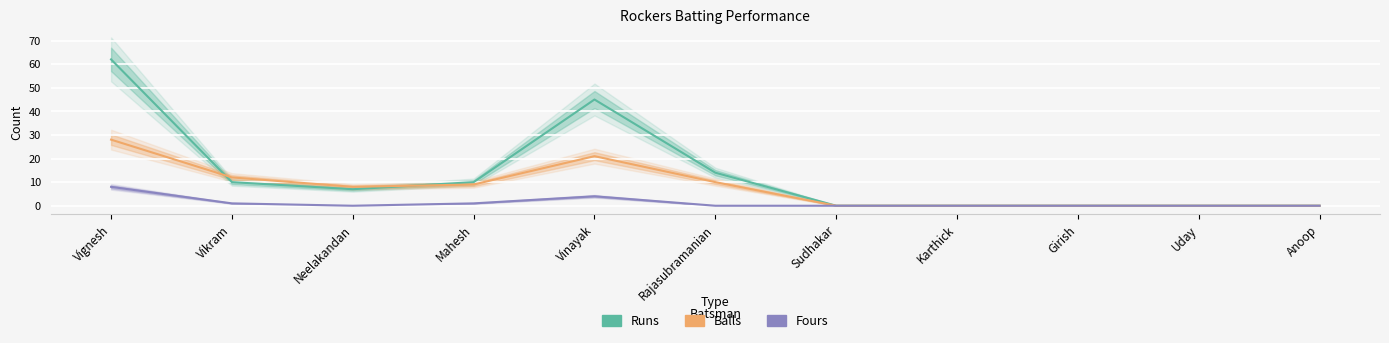

Is it true that Fours equals 5 at Uday?

False